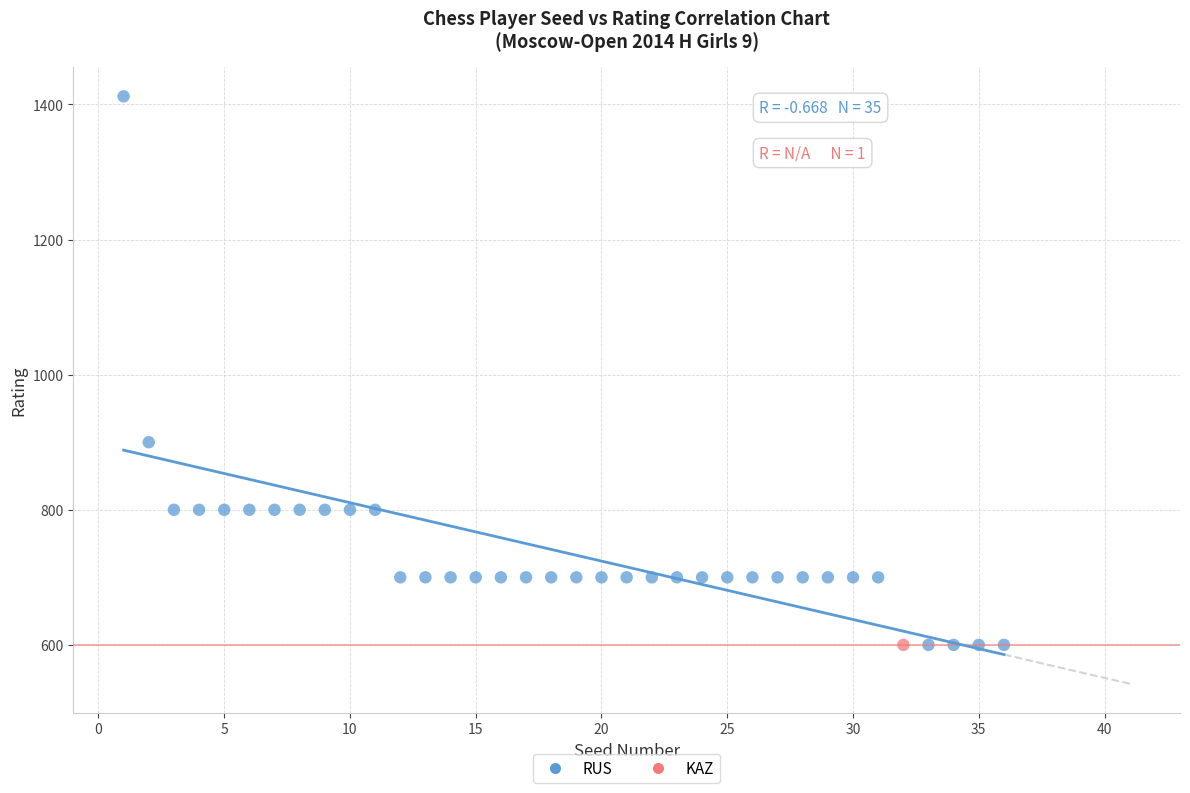

What are all the series names shown in the legend?

RUS, KAZ